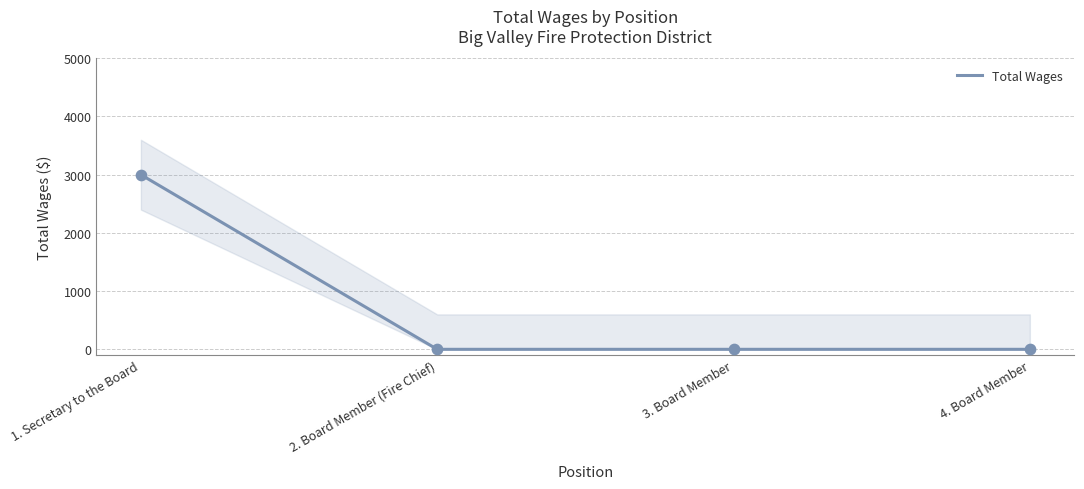

Which has a higher value, 4. Board Member or 2. Board Member (Fire Chief)?

4. Board Member